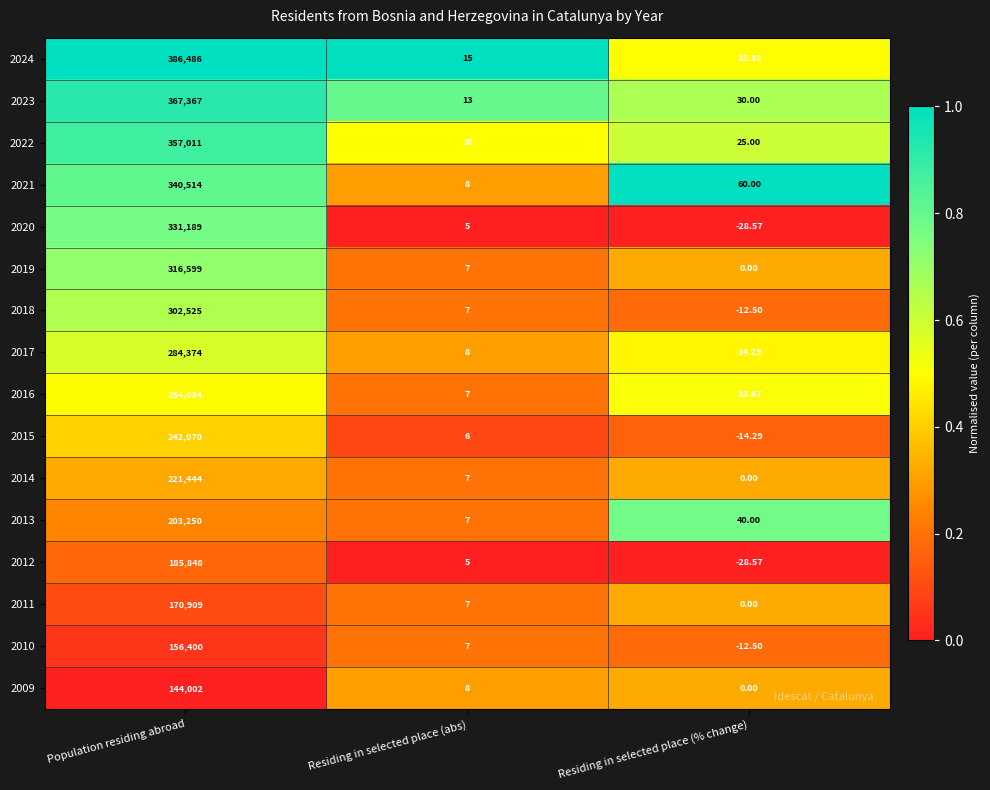

At which label is 2016 closest to 132020?

Residing in selected place (% change)